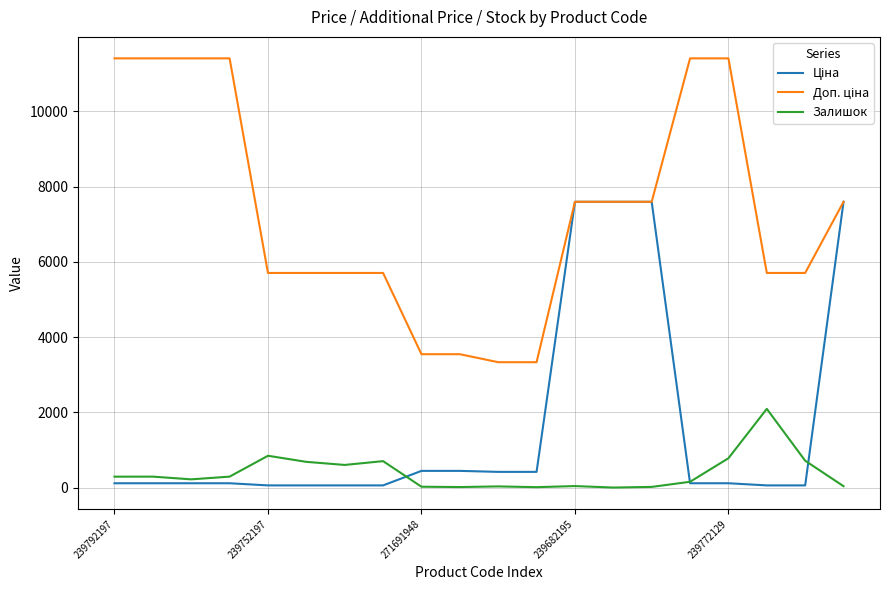

What is the maximum value shown in the chart?

11410.0